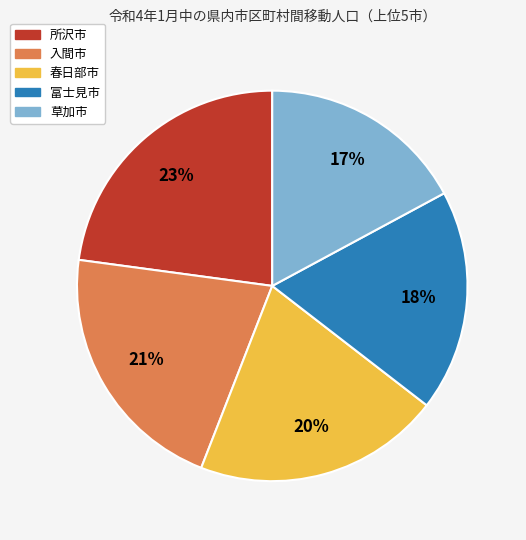

Is the sum of 春日部市 and 所沢市 greater than half?

No